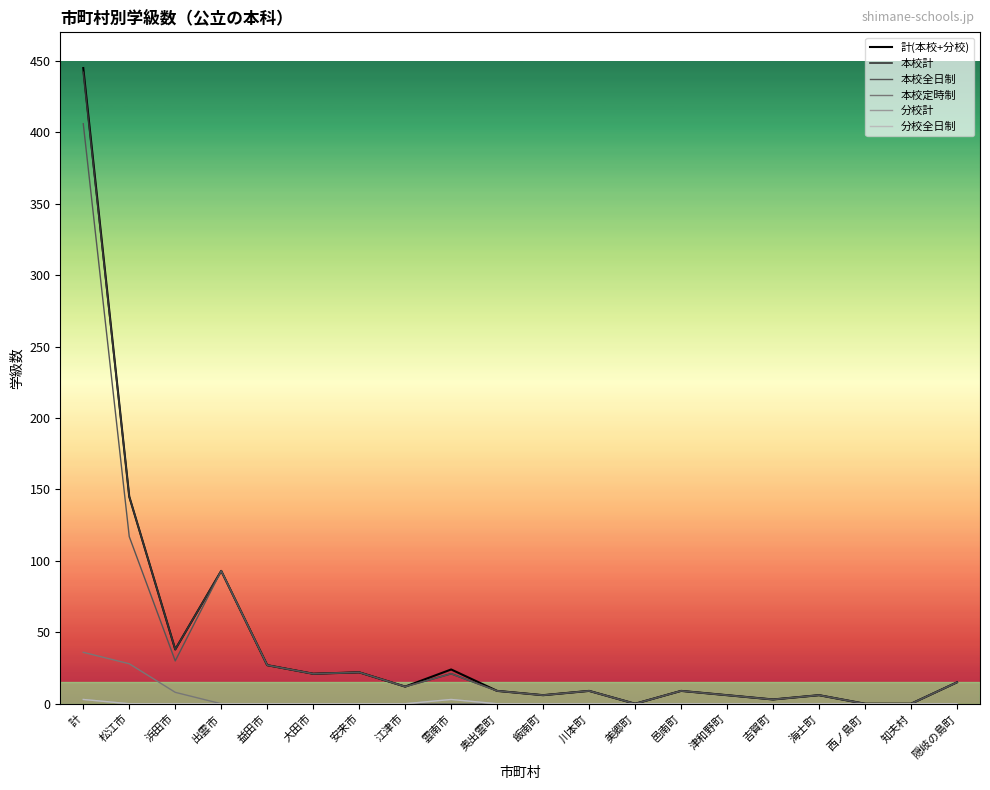

True or false: 分校計 has a value of 2 at 江津市.

False